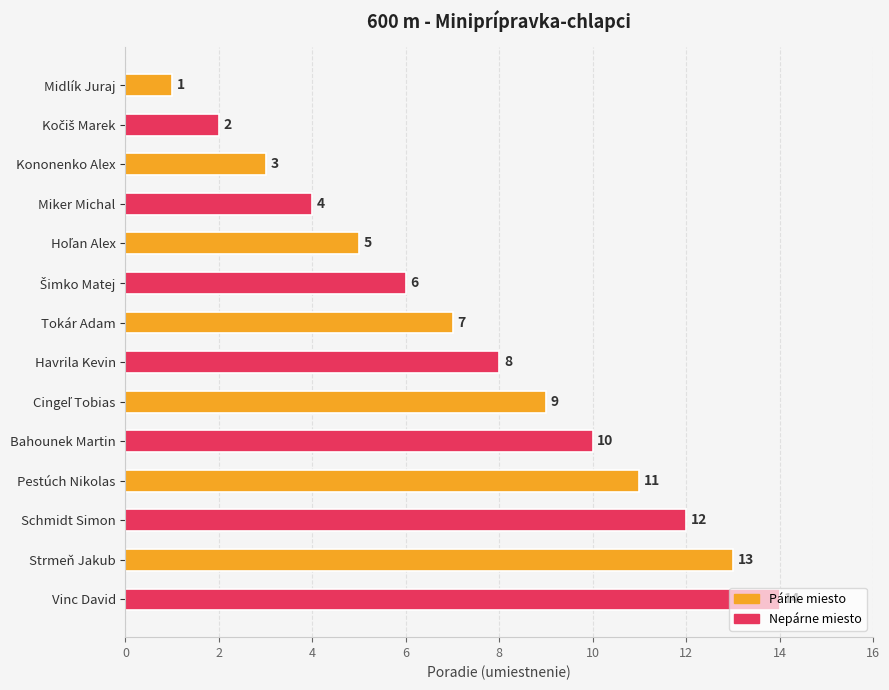

What is the ratio of the value at Schmidt Simon to the value at Vinc David?

0.9